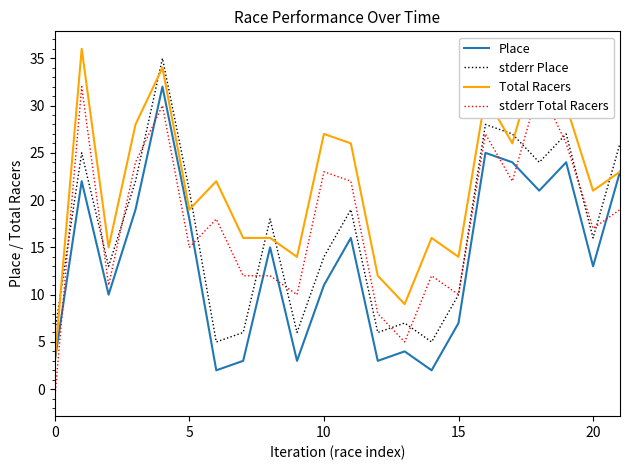

Which series has the widest spread of values?

Total Racers